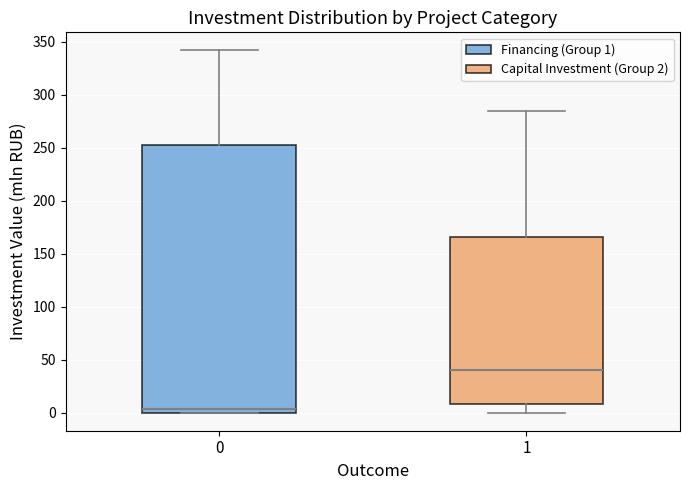

Where does the lower whisker of the box at x = 1 end on the y-axis? The values are not printed on the chart, so give them approximately, as read against the axis.

0